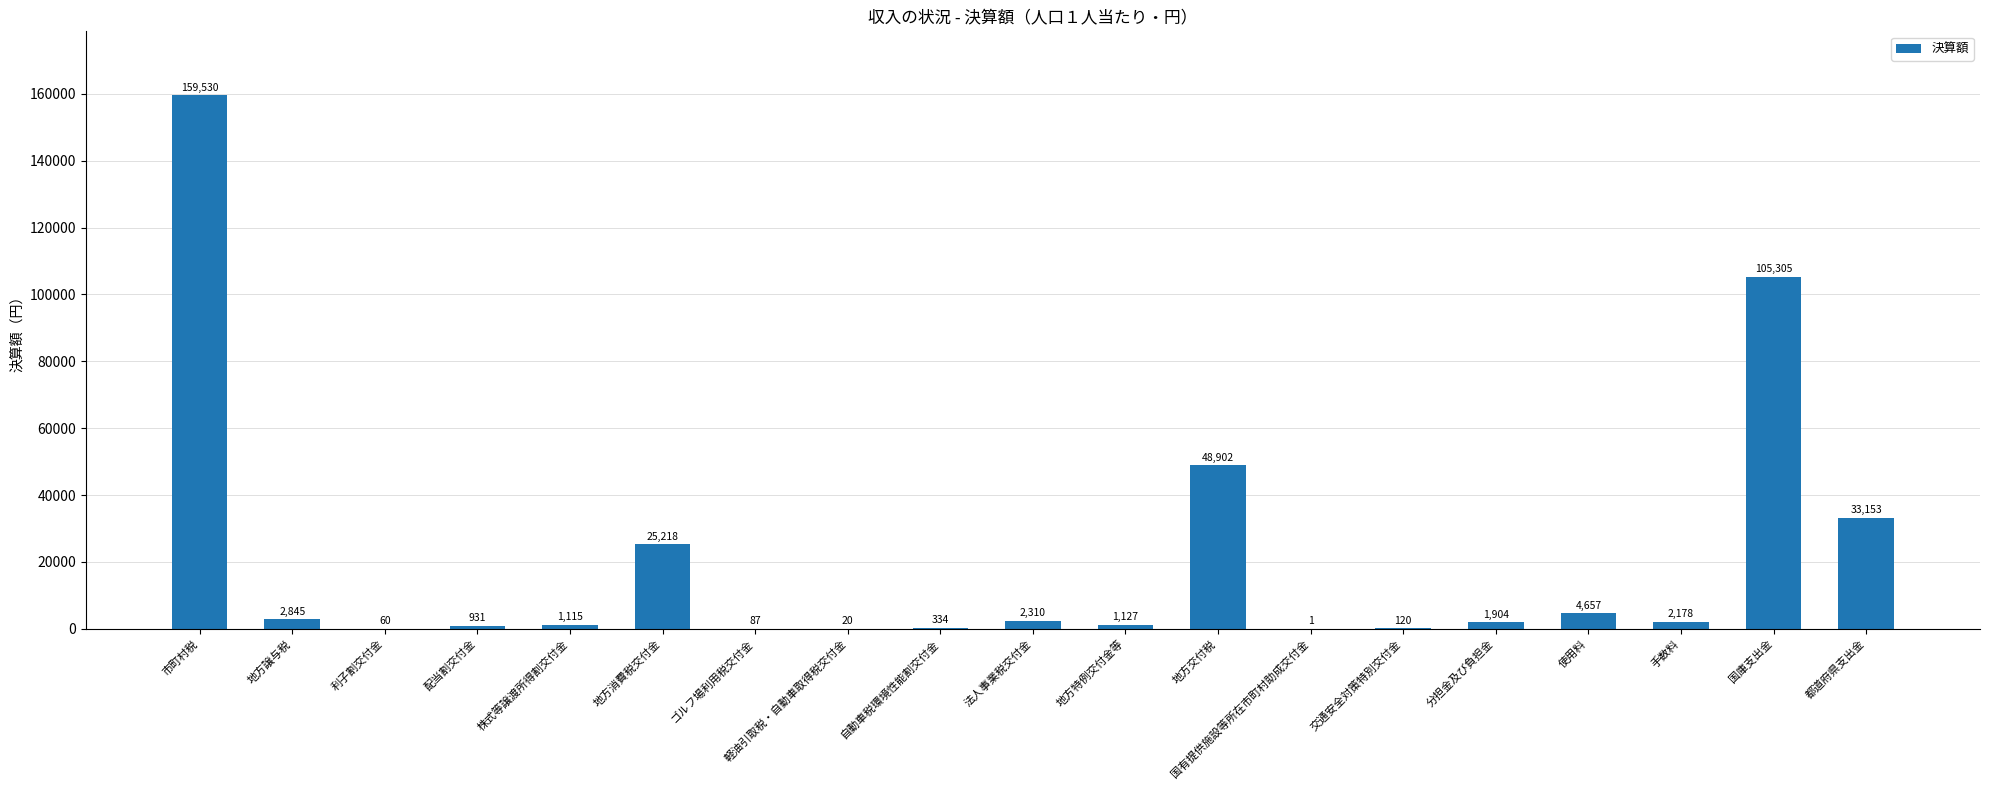

Are the bars horizontal?

No